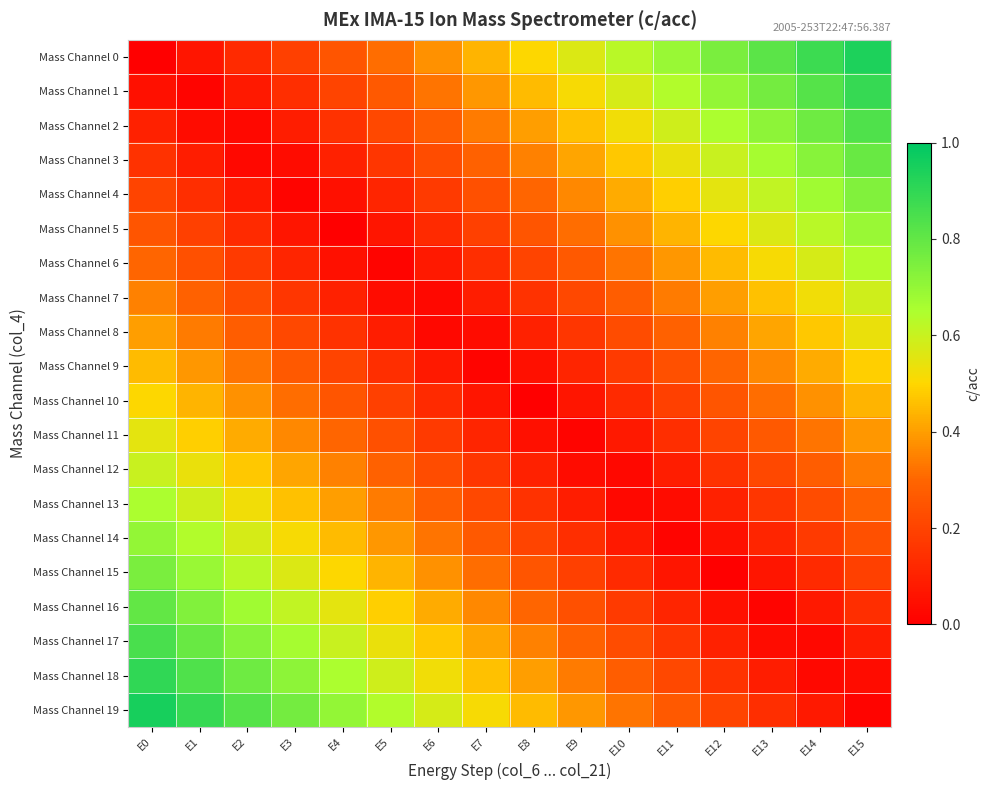

Reading right to left, what are all the values shown in this chart?

Mass Channel 0: E15=0.9	E14=0.9	E13=0.8	E12=0.8	E11=0.7	E10=0.6	E9=0.6	E8=0.5	E7=0.4	E6=0.4	E5=0.3	E4=0.2	E3=0.2	E2=0.1	E1=0.1	E0=0.0
Mass Channel 1: E15=0.9	E14=0.8	E13=0.8	E12=0.7	E11=0.6	E10=0.6	E9=0.5	E8=0.5	E7=0.4	E6=0.3	E5=0.3	E4=0.2	E3=0.1	E2=0.1	E1=0.0	E0=0.1
Mass Channel 2: E15=0.8	E14=0.8	E13=0.7	E12=0.7	E11=0.6	E10=0.5	E9=0.5	E8=0.4	E7=0.3	E6=0.3	E5=0.2	E4=0.1	E3=0.1	E2=0.0	E1=0.0	E0=0.1
Mass Channel 3: E15=0.8	E14=0.7	E13=0.7	E12=0.6	E11=0.5	E10=0.5	E9=0.4	E8=0.3	E7=0.3	E6=0.2	E5=0.2	E4=0.1	E3=0.0	E2=0.0	E1=0.1	E0=0.1
Mass Channel 4: E15=0.7	E14=0.7	E13=0.6	E12=0.6	E11=0.5	E10=0.4	E9=0.4	E8=0.3	E7=0.2	E6=0.2	E5=0.1	E4=0.0	E3=0.0	E2=0.1	E1=0.1	E0=0.2
Mass Channel 5: E15=0.7	E14=0.6	E13=0.6	E12=0.5	E11=0.4	E10=0.4	E9=0.3	E8=0.2	E7=0.2	E6=0.1	E5=0.1	E4=0.0	E3=0.1	E2=0.1	E1=0.2	E0=0.2
Mass Channel 6: E15=0.6	E14=0.6	E13=0.5	E12=0.5	E11=0.4	E10=0.3	E9=0.3	E8=0.2	E7=0.1	E6=0.1	E5=0.0	E4=0.0	E3=0.1	E2=0.2	E1=0.2	E0=0.3
Mass Channel 7: E15=0.6	E14=0.5	E13=0.5	E12=0.4	E11=0.3	E10=0.3	E9=0.2	E8=0.2	E7=0.1	E6=0.0	E5=0.0	E4=0.1	E3=0.2	E2=0.2	E1=0.3	E0=0.3
Mass Channel 8: E15=0.5	E14=0.5	E13=0.4	E12=0.3	E11=0.3	E10=0.2	E9=0.2	E8=0.1	E7=0.0	E6=0.0	E5=0.1	E4=0.2	E3=0.2	E2=0.3	E1=0.3	E0=0.4
Mass Channel 9: E15=0.5	E14=0.4	E13=0.4	E12=0.3	E11=0.2	E10=0.2	E9=0.1	E8=0.0	E7=0.0	E6=0.1	E5=0.1	E4=0.2	E3=0.3	E2=0.3	E1=0.4	E0=0.5
Mass Channel 10: E15=0.4	E14=0.4	E13=0.3	E12=0.2	E11=0.2	E10=0.1	E9=0.1	E8=0.0	E7=0.1	E6=0.1	E5=0.2	E4=0.2	E3=0.3	E2=0.4	E1=0.4	E0=0.5
Mass Channel 11: E15=0.4	E14=0.3	E13=0.3	E12=0.2	E11=0.1	E10=0.1	E9=0.0	E8=0.1	E7=0.1	E6=0.2	E5=0.2	E4=0.3	E3=0.4	E2=0.4	E1=0.5	E0=0.6
Mass Channel 12: E15=0.3	E14=0.3	E13=0.2	E12=0.2	E11=0.1	E10=0.0	E9=0.0	E8=0.1	E7=0.2	E6=0.2	E5=0.3	E4=0.3	E3=0.4	E2=0.5	E1=0.5	E0=0.6
Mass Channel 13: E15=0.3	E14=0.2	E13=0.2	E12=0.1	E11=0.0	E10=0.0	E9=0.1	E8=0.2	E7=0.2	E6=0.3	E5=0.3	E4=0.4	E3=0.5	E2=0.5	E1=0.6	E0=0.7
Mass Channel 14: E15=0.2	E14=0.2	E13=0.1	E12=0.1	E11=0.0	E10=0.1	E9=0.1	E8=0.2	E7=0.3	E6=0.3	E5=0.4	E4=0.4	E3=0.5	E2=0.6	E1=0.6	E0=0.7
Mass Channel 15: E15=0.2	E14=0.1	E13=0.1	E12=0.0	E11=0.1	E10=0.1	E9=0.2	E8=0.2	E7=0.3	E6=0.4	E5=0.4	E4=0.5	E3=0.6	E2=0.6	E1=0.7	E0=0.8
Mass Channel 16: E15=0.1	E14=0.1	E13=0.0	E12=0.1	E11=0.1	E10=0.2	E9=0.2	E8=0.3	E7=0.4	E6=0.4	E5=0.5	E4=0.6	E3=0.6	E2=0.7	E1=0.7	E0=0.8
Mass Channel 17: E15=0.1	E14=0.0	E13=0.0	E12=0.1	E11=0.2	E10=0.2	E9=0.3	E8=0.3	E7=0.4	E6=0.5	E5=0.5	E4=0.6	E3=0.7	E2=0.7	E1=0.8	E0=0.8
Mass Channel 18: E15=0.0	E14=0.0	E13=0.1	E12=0.2	E11=0.2	E10=0.3	E9=0.3	E8=0.4	E7=0.5	E6=0.5	E5=0.6	E4=0.7	E3=0.7	E2=0.8	E1=0.8	E0=0.9
Mass Channel 19: E15=0.0	E14=0.1	E13=0.1	E12=0.2	E11=0.3	E10=0.3	E9=0.4	E8=0.4	E7=0.5	E6=0.6	E5=0.6	E4=0.7	E3=0.8	E2=0.8	E1=0.9	E0=0.9